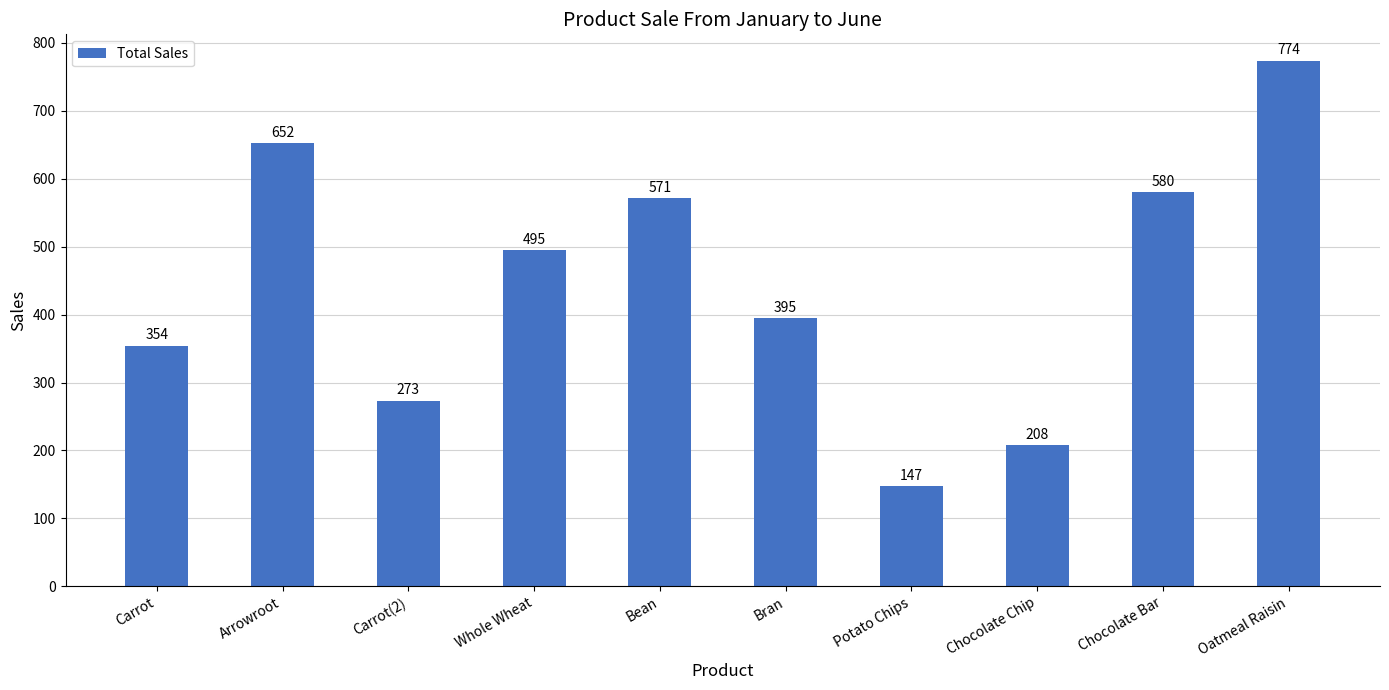

What is the sum of the values at Potato Chips and Bran?

542